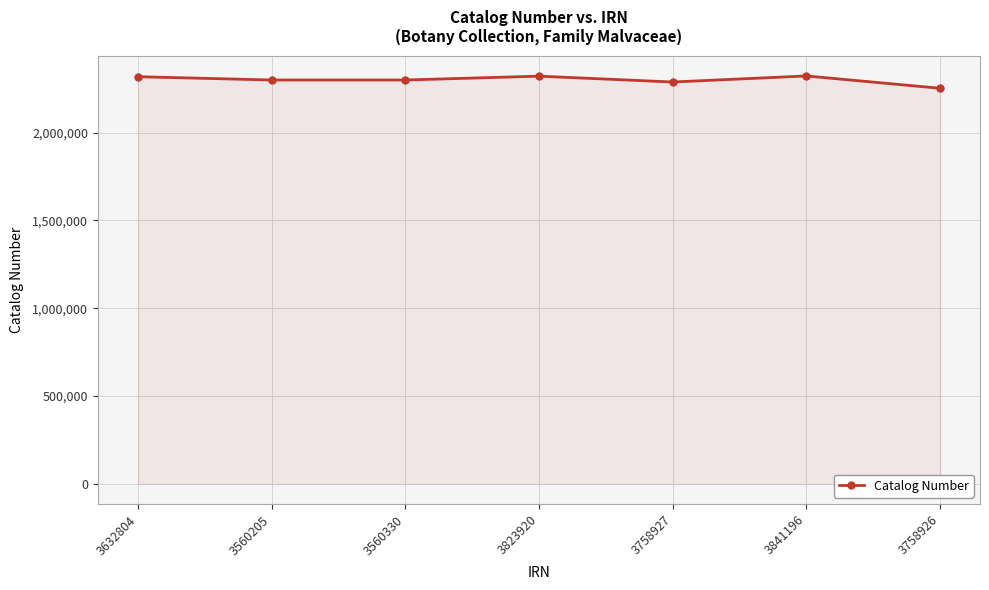

What is the value of the 7th point from the left?

2253456